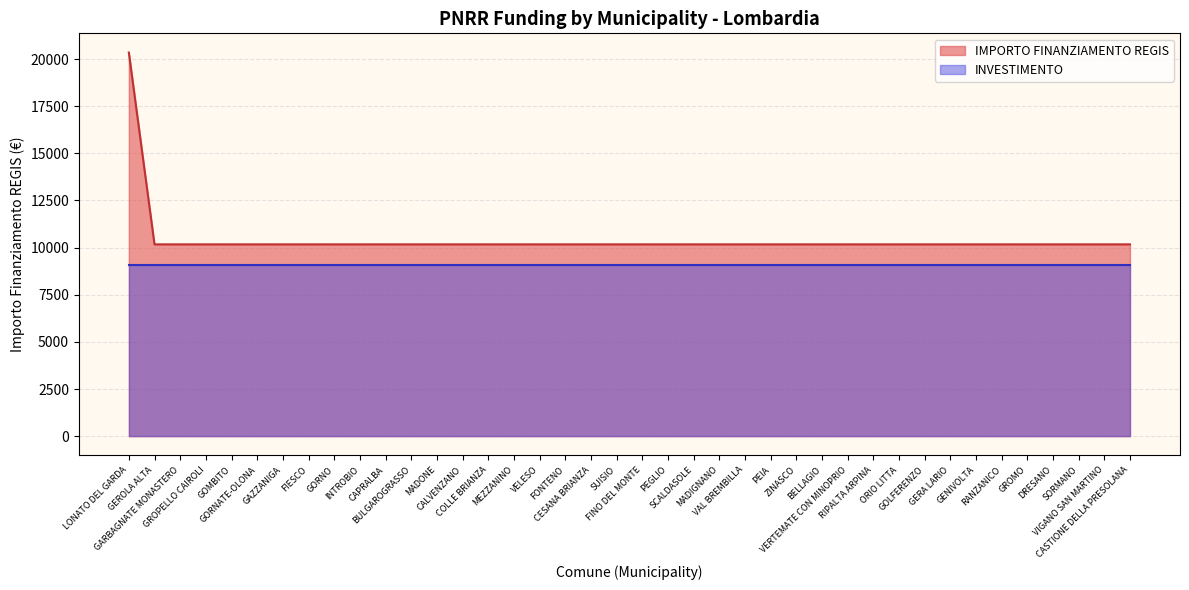

How many categories are shown in the chart?

40